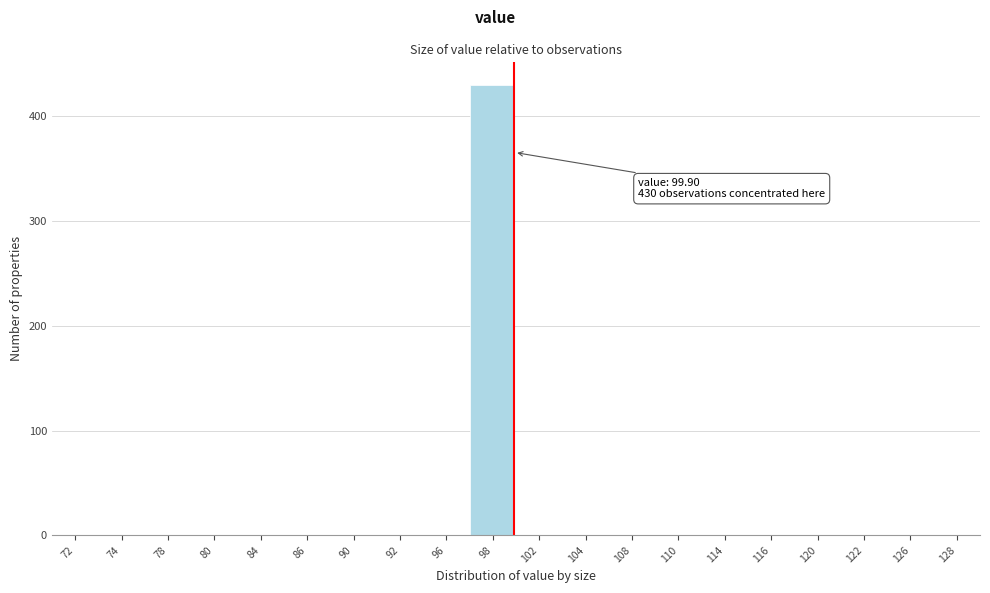

Which range on the x-axis has the tallest bar?

97 to 100